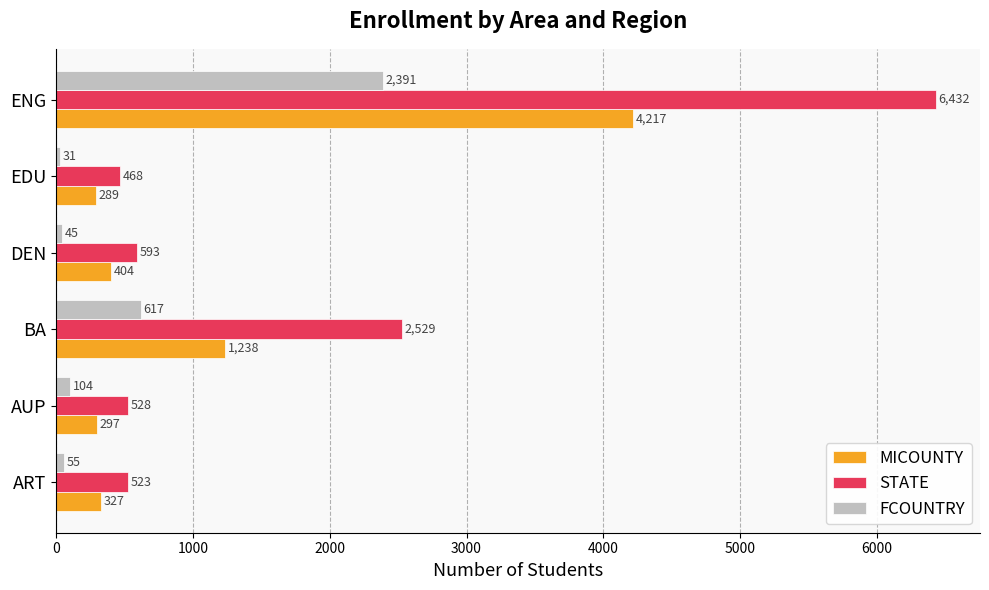

At which category is the sum across all series the highest?

ENG